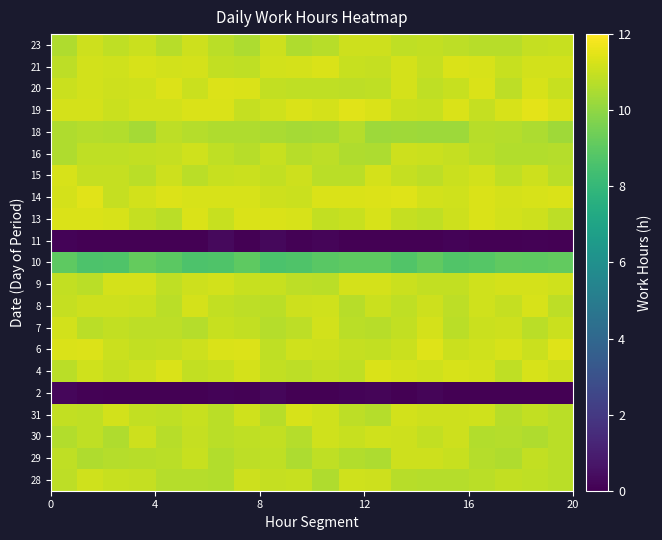

Reading left to right, extract all data points from this chart.

28: 10.8	11.1	11.0	10.9	10.7	10.7	10.6	11.1	10.9	11.0	10.6	11.2	11.1	10.7	10.7	10.7	10.8	10.9	10.8	10.7
29: 10.9	10.6	10.7	10.7	10.8	11.0	10.6	10.8	10.9	10.5	10.9	10.6	10.5	11.1	11.1	11.0	10.7	10.6	10.9	10.8
30: 10.6	10.8	10.6	11.1	10.7	10.9	10.7	10.9	10.9	10.7	11.1	11.0	11.1	11.1	10.9	11.1	10.6	10.7	10.6	10.7
31: 10.9	10.8	11.2	10.9	10.8	11.0	10.8	11.2	10.7	11.3	11.1	10.8	10.7	11.2	11.1	11.1	11.1	10.7	10.9	10.7
2: 0.2	0.1	-0.1	-0.3	-0.1	-0.1	0.1	0.1	0.2	-0.0	-0.2	0.1	0.2	0.0	0.2	-0.0	0.0	-0.0	-0.3	-0.2
4: 10.8	11.1	10.9	11.1	11.3	10.9	11.0	11.2	10.9	10.8	10.9	10.9	11.3	11.2	11.1	11.3	11.2	10.9	11.3	11.1
6: 11.3	11.4	11.0	10.9	11.0	11.1	11.3	11.3	10.8	11.1	11.1	11.0	10.9	11.0	11.4	11.0	11.1	11.3	11.0	11.4
7: 11.2	10.8	10.9	10.8	10.8	10.6	11.0	10.9	10.7	10.8	11.2	10.8	10.7	10.9	11.2	10.8	11.0	11.1	10.8	11.1
8: 10.9	11.1	11.1	11.0	10.8	11.2	10.9	10.8	10.7	11.1	11.1	10.7	11.0	10.8	11.1	10.8	11.1	10.9	11.3	10.8
9: 10.9	10.7	11.2	11.2	10.8	11.1	11.2	11.0	11.0	10.8	10.7	11.2	11.2	11.1	10.9	10.9	11.1	11.2	11.2	11.1
10: 9.0	8.7	8.7	9.2	9.0	8.6	8.7	9.0	8.6	8.7	8.9	9.0	9.0	8.8	9.0	8.8	8.8	9.1	9.0	9.1
11: 0.1	0.0	-0.2	-0.1	-0.1	-0.2	0.3	-0.1	0.2	0.1	0.2	0.0	0.0	-0.0	-0.2	0.1	-0.1	-0.3	0.1	-0.2
13: 11.3	11.3	11.3	11.0	10.7	11.3	11.0	11.3	11.3	11.3	10.9	11.0	11.3	10.9	10.8	11.1	11.3	11.2	11.1	10.8
14: 11.2	11.4	10.9	11.2	11.4	11.3	11.3	11.3	11.1	11.0	11.3	11.3	11.4	11.4	11.2	11.2	11.3	11.2	11.3	11.3
15: 11.3	10.9	10.9	10.8	11.1	10.7	11.0	11.0	10.9	11.1	10.7	10.7	11.2	10.9	10.8	11.0	11.2	10.8	11.1	10.8
16: 10.6	10.8	10.9	10.9	11.0	11.1	10.8	10.7	11.0	10.7	10.8	10.6	10.5	11.1	11.0	10.9	10.8	10.6	10.6	10.7
18: 10.5	10.6	10.6	10.4	10.8	10.7	10.6	10.6	10.5	10.4	10.4	10.7	10.2	10.3	10.2	10.2	10.7	10.6	10.5	10.3
19: 11.2	11.2	11.0	11.2	11.2	11.3	11.3	11.0	11.2	11.3	11.2	11.4	11.3	11.0	11.0	11.3	10.9	11.3	11.5	11.3
20: 11.0	11.2	11.1	11.1	11.4	11.0	11.4	11.3	10.9	10.8	10.9	10.8	10.9	11.2	10.8	11.0	11.3	10.8	11.3	11.0
21: 10.8	11.2	11.1	11.3	11.2	11.2	10.9	10.8	11.2	11.2	11.3	11.0	11.0	11.2	10.9	11.3	11.3	11.0	11.2	11.2
23: 10.6	11.1	10.8	11.0	10.7	11.1	10.8	10.5	11.1	10.6	10.7	11.1	11.1	10.9	10.9	10.8	10.7	10.7	10.9	11.0